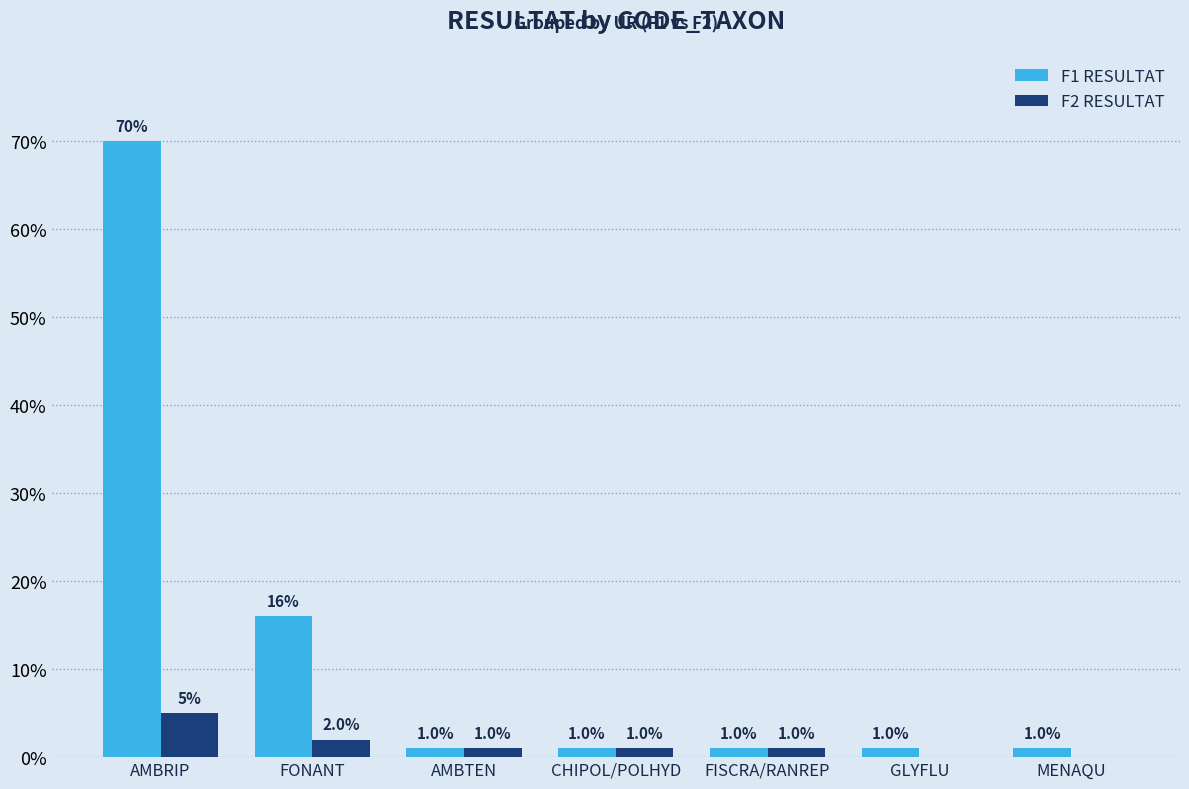

What are all the series names shown in the legend?

F1 RESULTAT, F2 RESULTAT